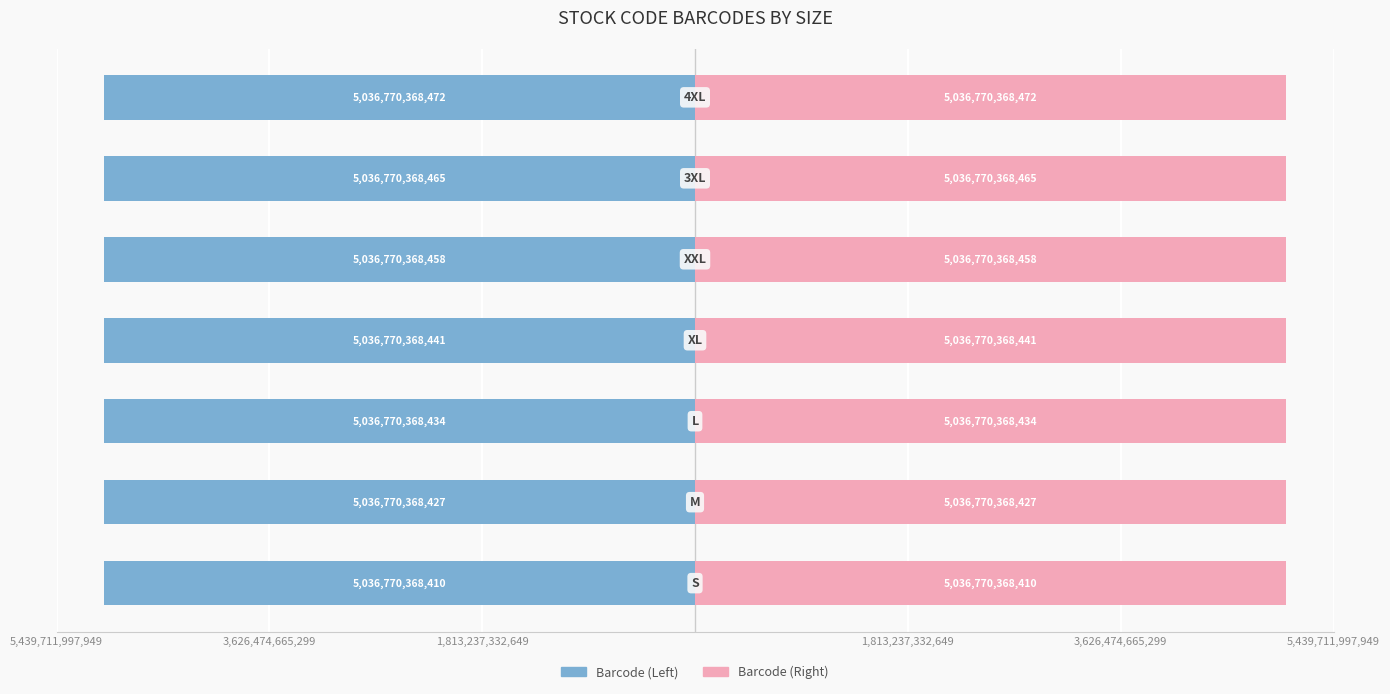

What is the average value of the Barcode (Right) series?

5036770368444